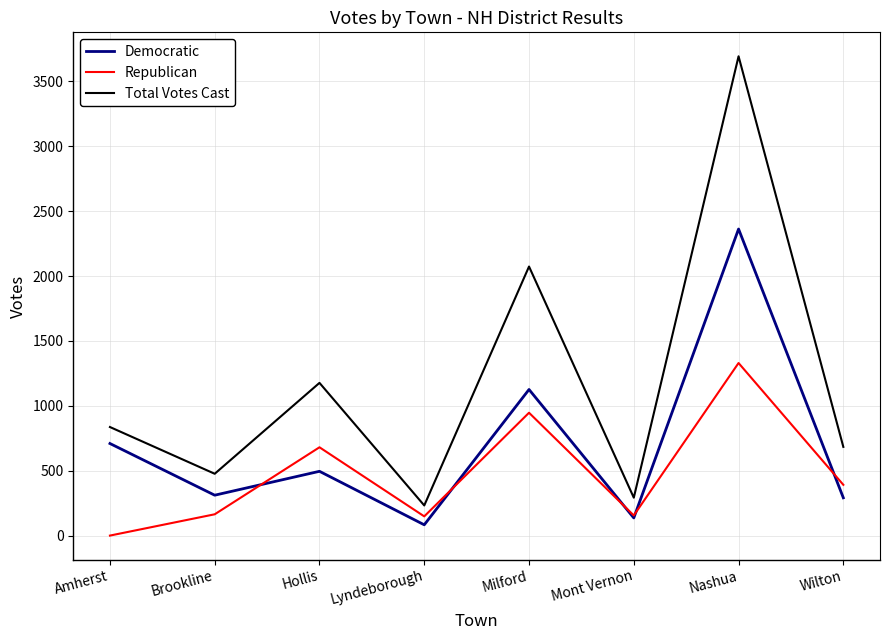

What is the approximate value of Total Votes Cast at Mont Vernon?

293